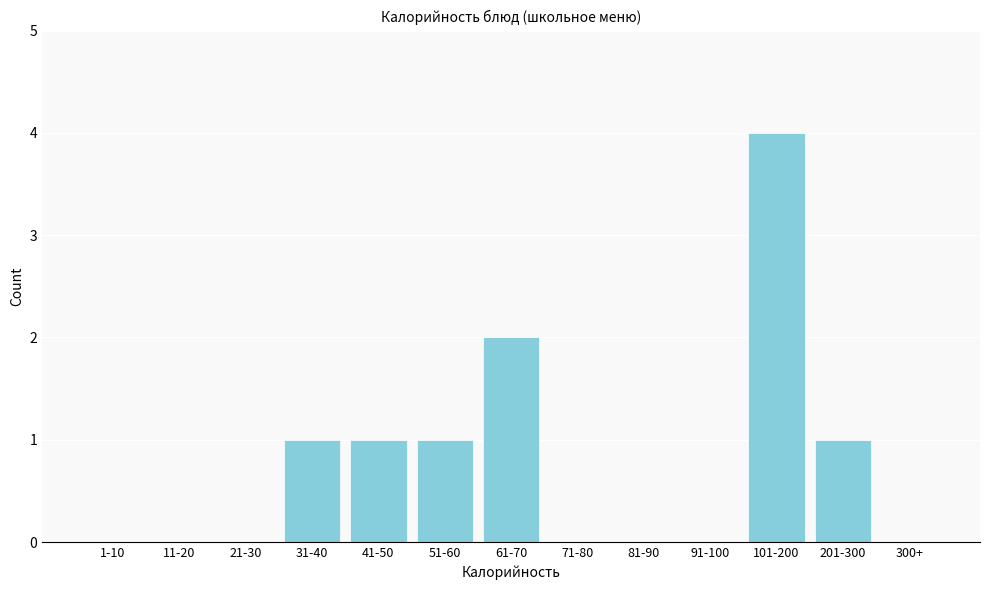

Reading left to right, what are all the values shown in this chart?

1-10=0	11-20=0	21-30=0	31-40=1	41-50=1	51-60=1	61-70=2	71-80=0	81-90=0	91-100=0	101-200=4	201-300=1	300+=0